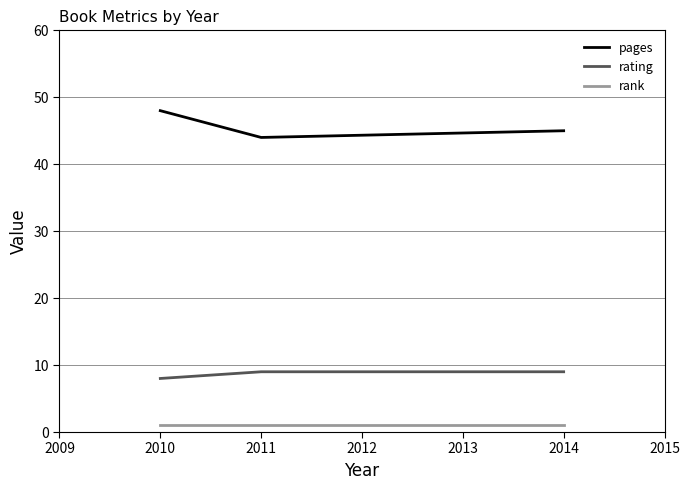

Rank the series by their average value, from highest to lowest.

pages, rating, rank